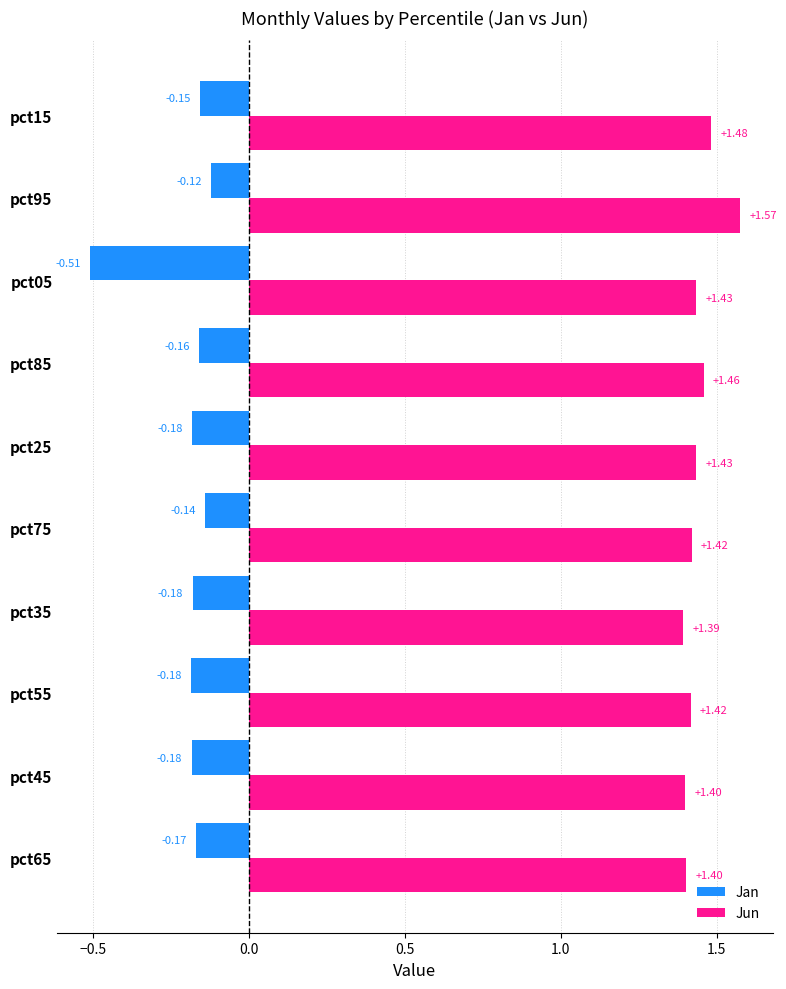

Which category has the highest value across all series?

pct95